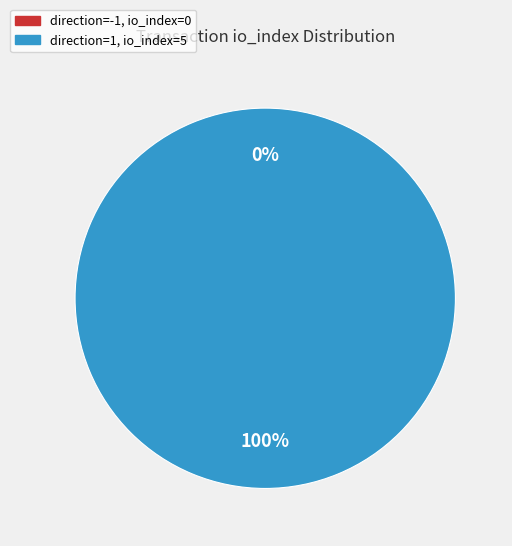

To the nearest percent, what is the average slice percentage?

50%